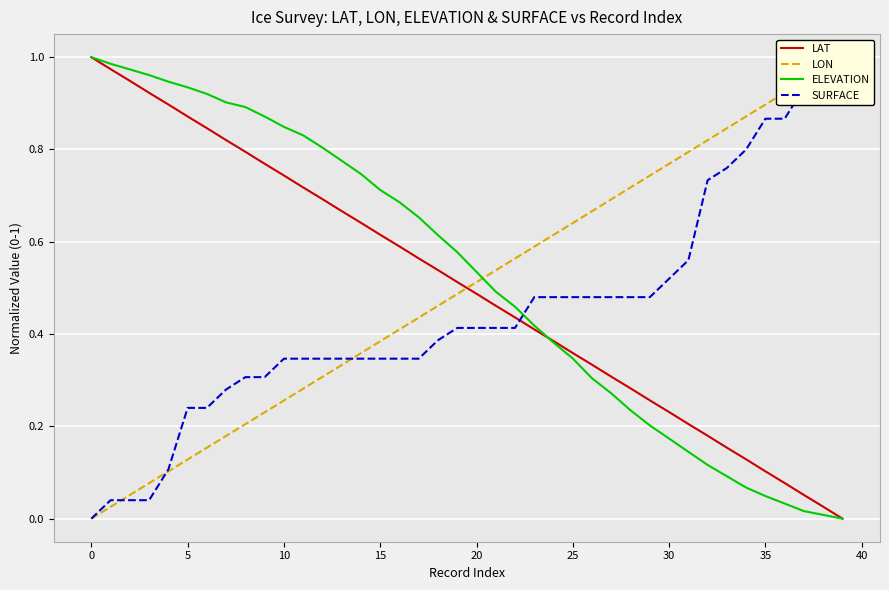

Which has a higher value, 13 or 17?

13